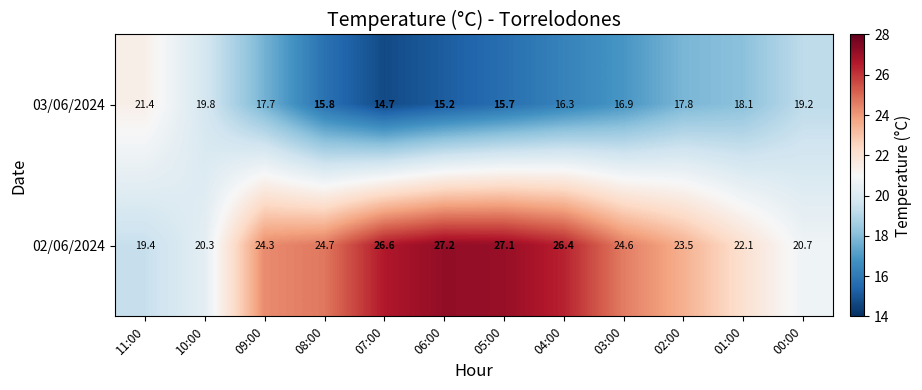

What is the greatest value displayed?

27.2